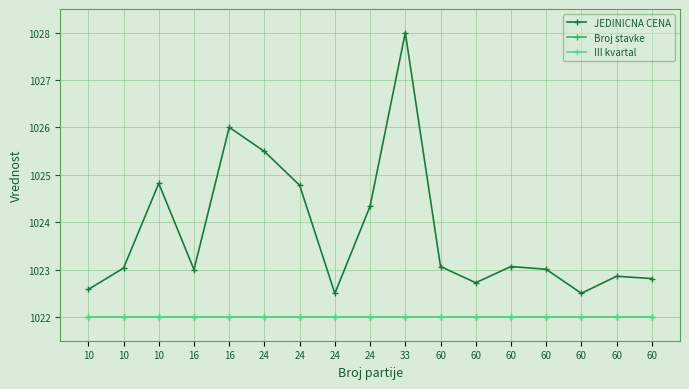

Does the chart display data point markers on the line(s)?

Yes